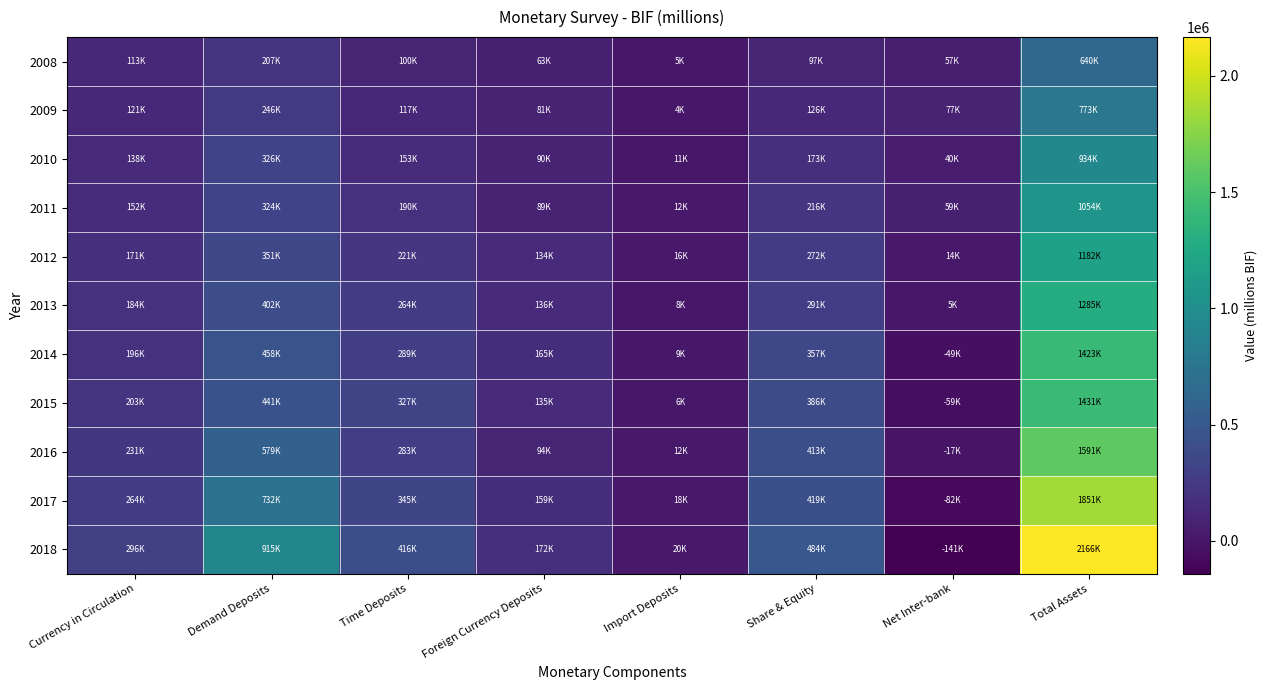

At Foreign Currency Deposits, list the series in order from largest to smallest.

2018, 2014, 2017, 2013, 2015, 2012, 2016, 2010, 2011, 2009, 2008